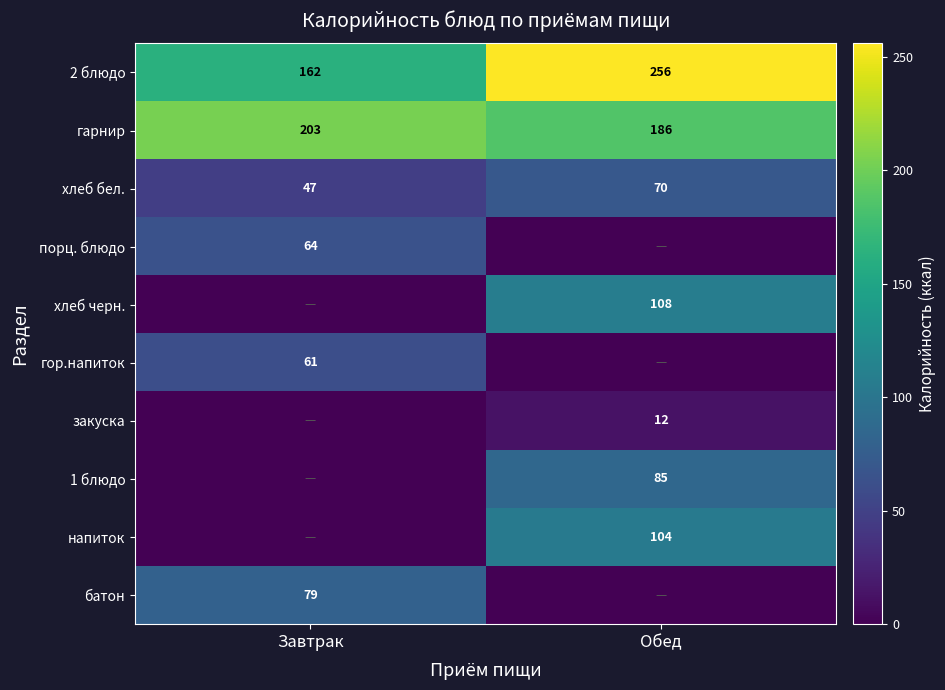

The value of 2 блюдо at Обед is 149. True or false?

False